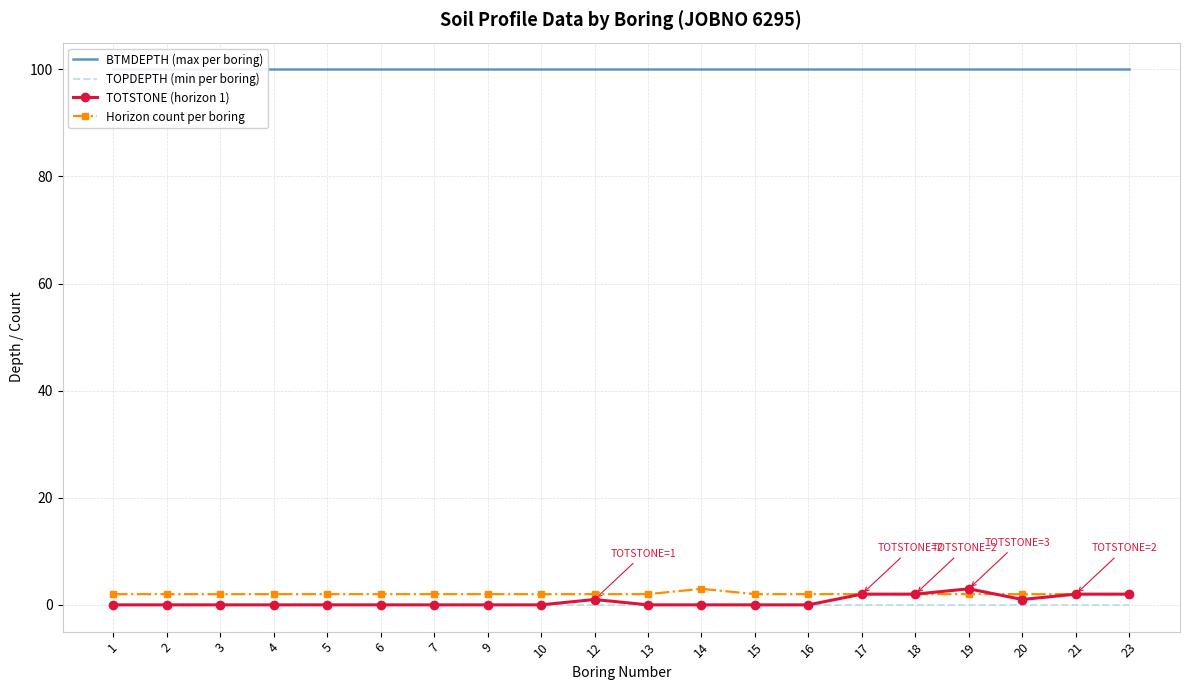

What is the difference between the highest and lowest values at 9?

100